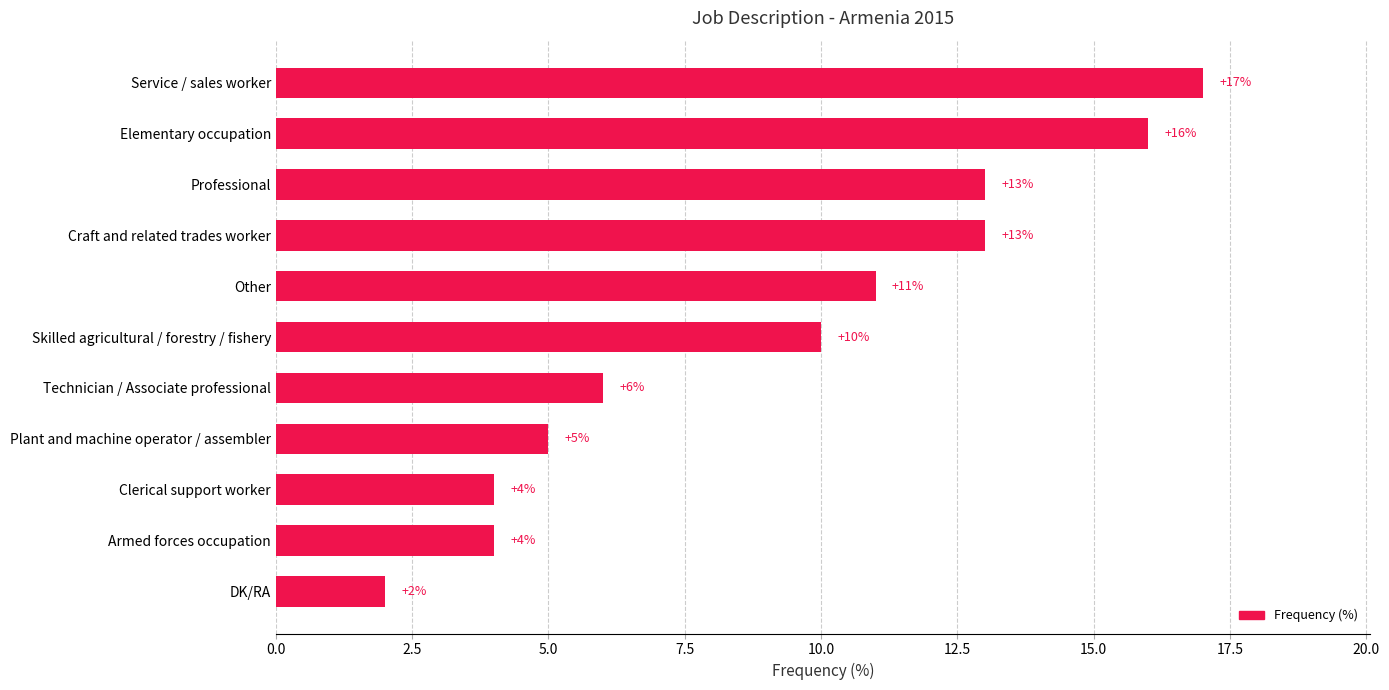

Between Skilled agricultural / forestry / fishery and Clerical support worker, which is larger?

Skilled agricultural / forestry / fishery